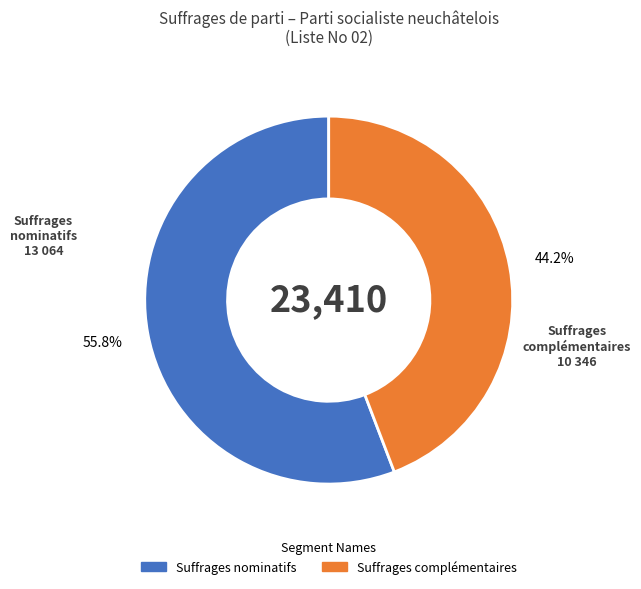

What is the total percentage of Suffrages complémentaires and Suffrages nominatifs?

100.0%